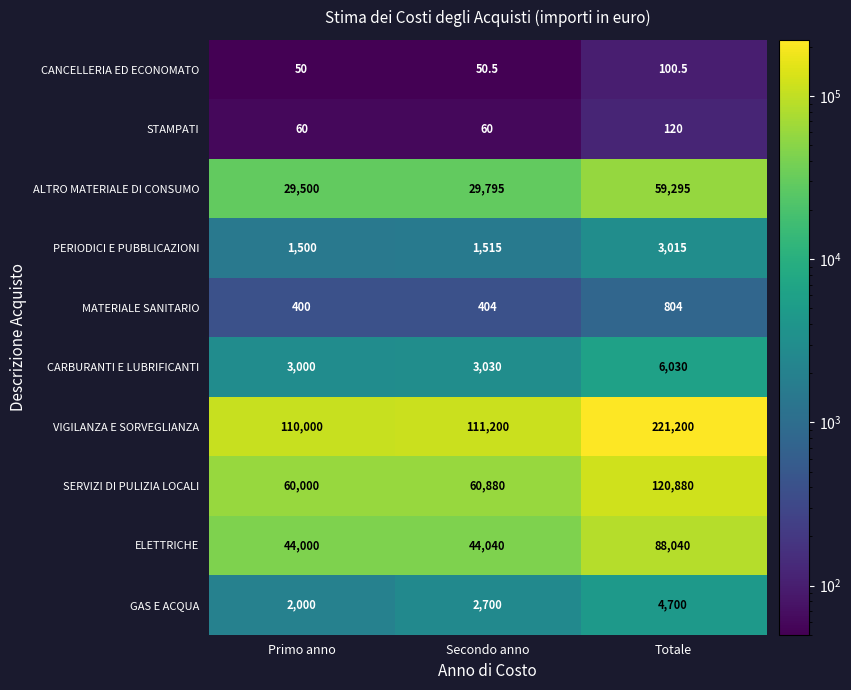

What is the average value of the SERVIZI DI PULIZIA LOCALI series?

80586.7